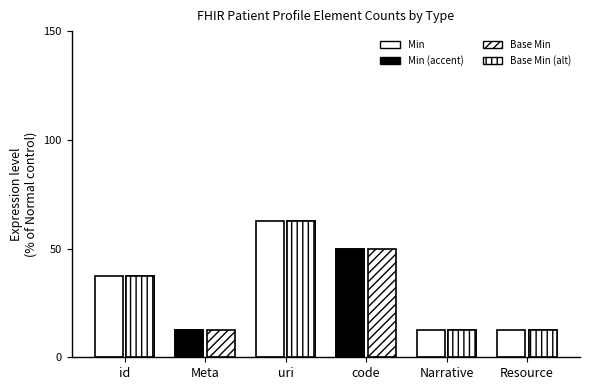

What is the sum of the Min values at Resource and Meta?

25.0